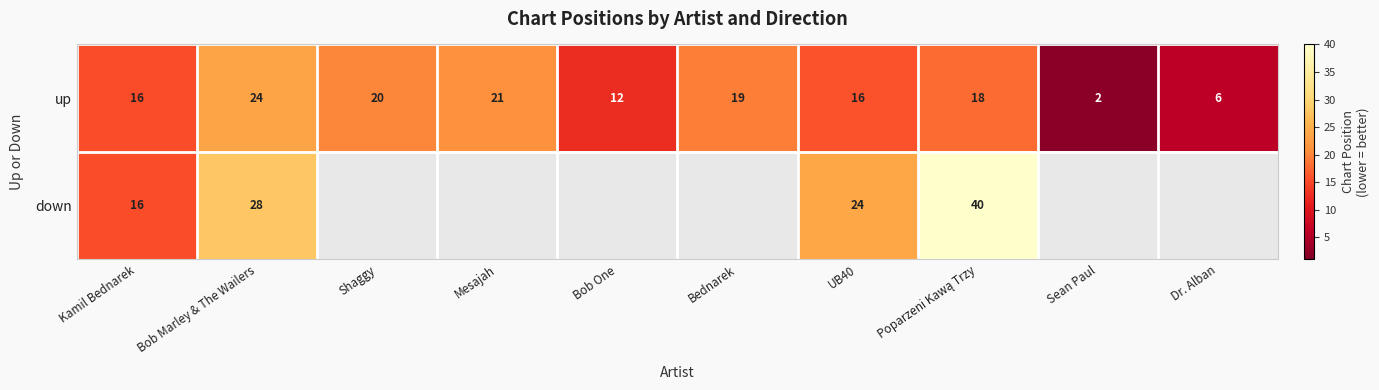

Read the up value at Mesajah.

21.0